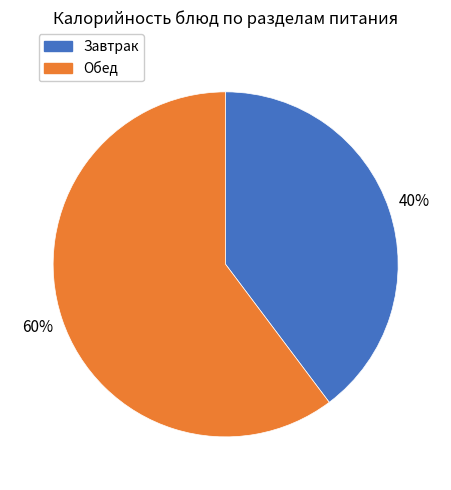

Does any single category account for the majority?

Yes